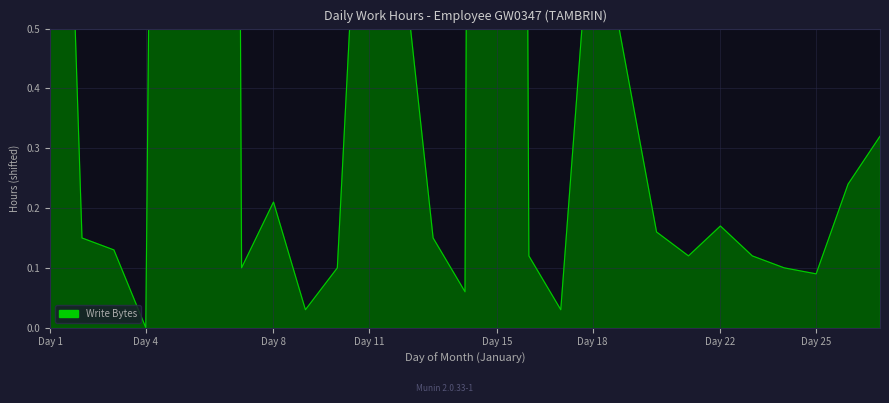

What is the change in value from 8 to 13?

-0.1